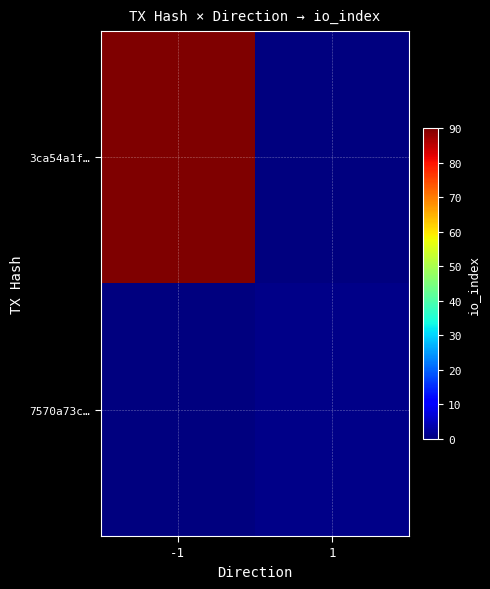

At which category is the sum across all series the highest?

-1